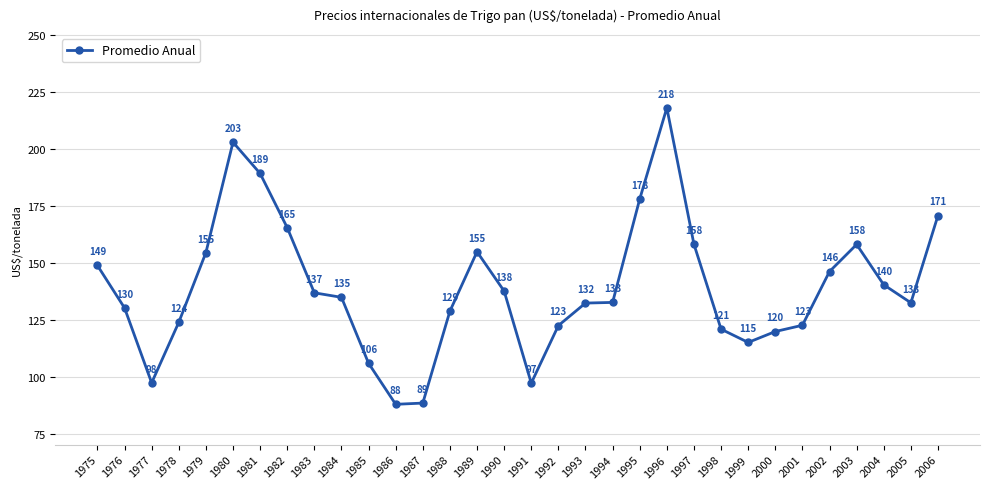

The chart shows a value of 137.0 at 1983. True or false?

True